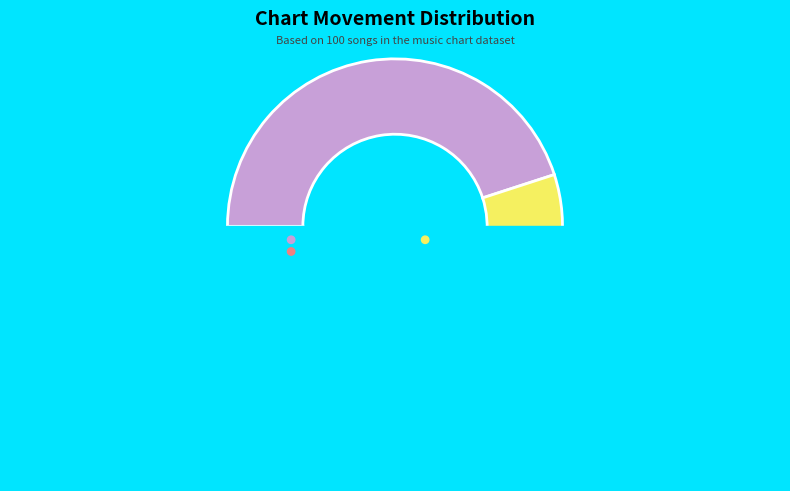

What percentage is the down slice, to the nearest percent?

30%